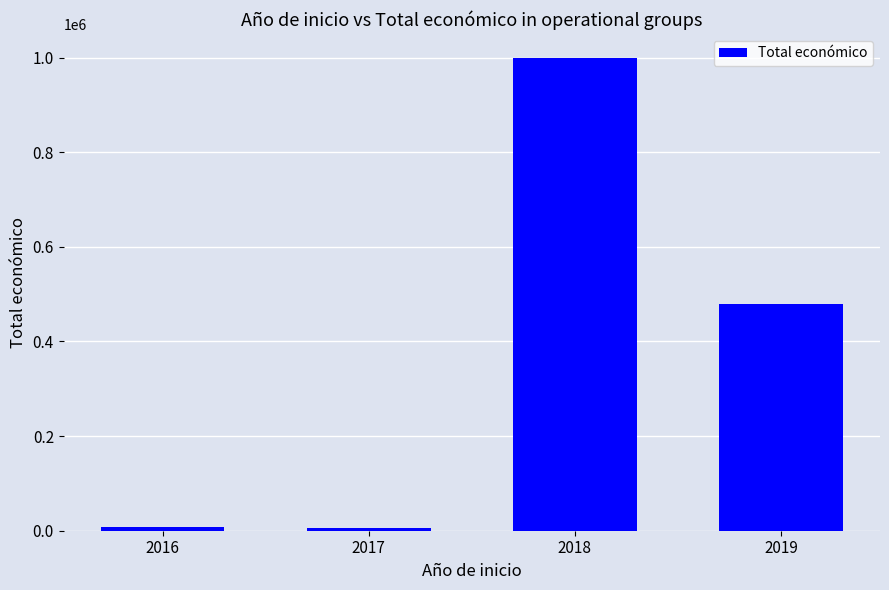

Which has a higher value, 2016 or 2019?

2019